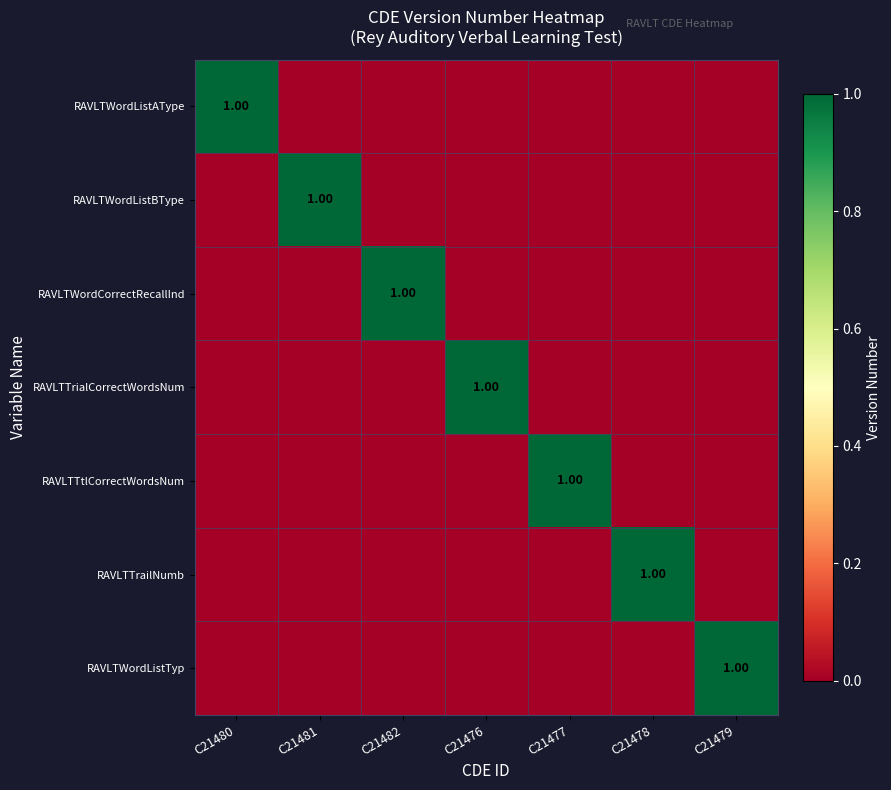

At C21477, list the series in order from largest to smallest.

RAVLTTtlCorrectWordsNum, RAVLTWordListAType, RAVLTWordListBType, RAVLTWordCorrectRecallInd, RAVLTTrialCorrectWordsNum, RAVLTTrailNumb, RAVLTWordListTyp